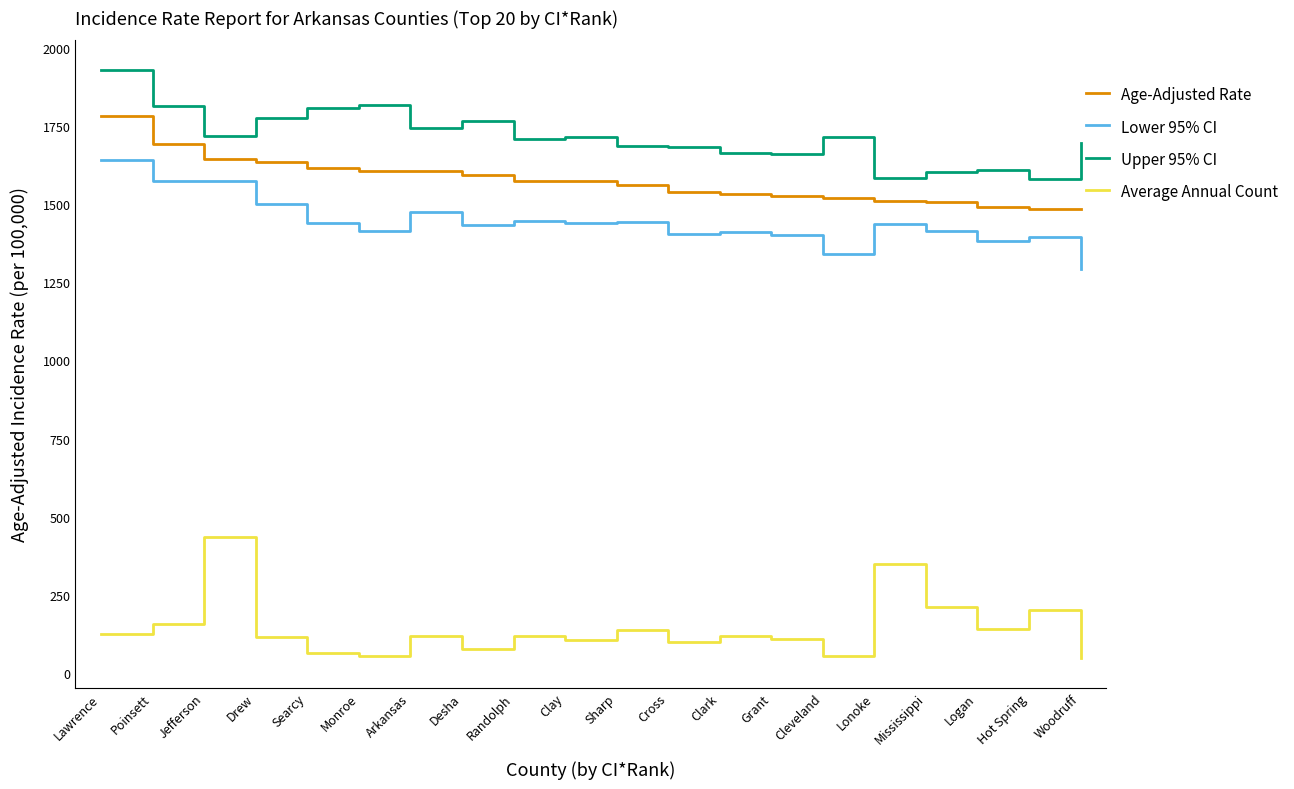

The Average Annual Count series shows 109.0 at Grant. True or false?

True